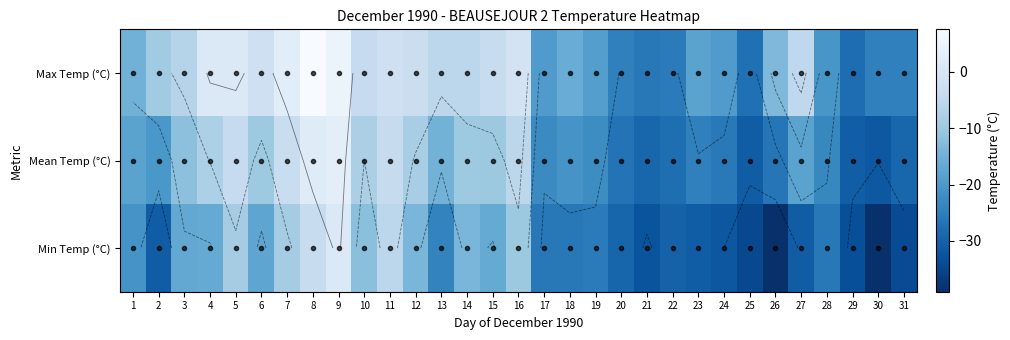

The Max Temp (°C) series shows -20.6 at 1. True or false?

False